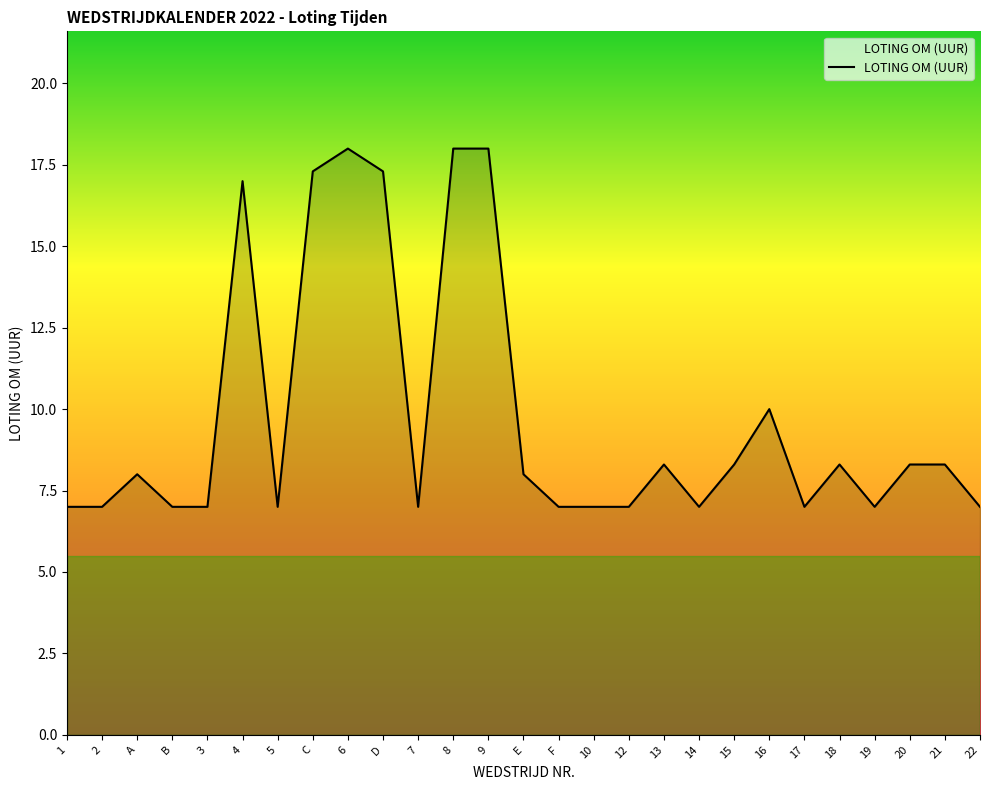

What is the difference between the values at 12 and 16?

3.0